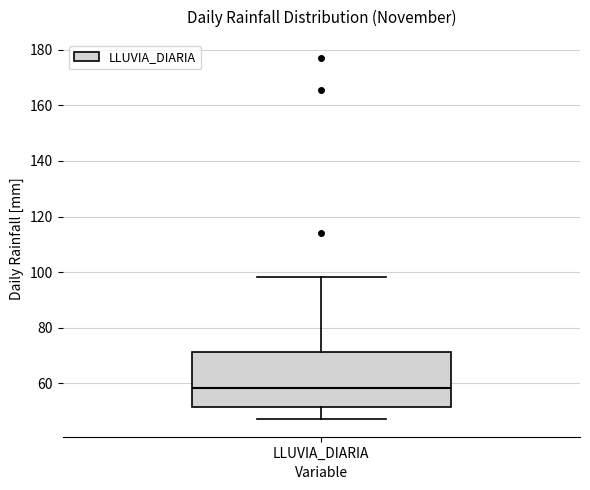

Read this box plot against the y-axis: the position of the median line, the range covered by the box, and the ends of both whiskers. The values are not printed on the chart, so give them approximately, as read against the axis.

median 58, box 52 to 72, whiskers 48 to 98